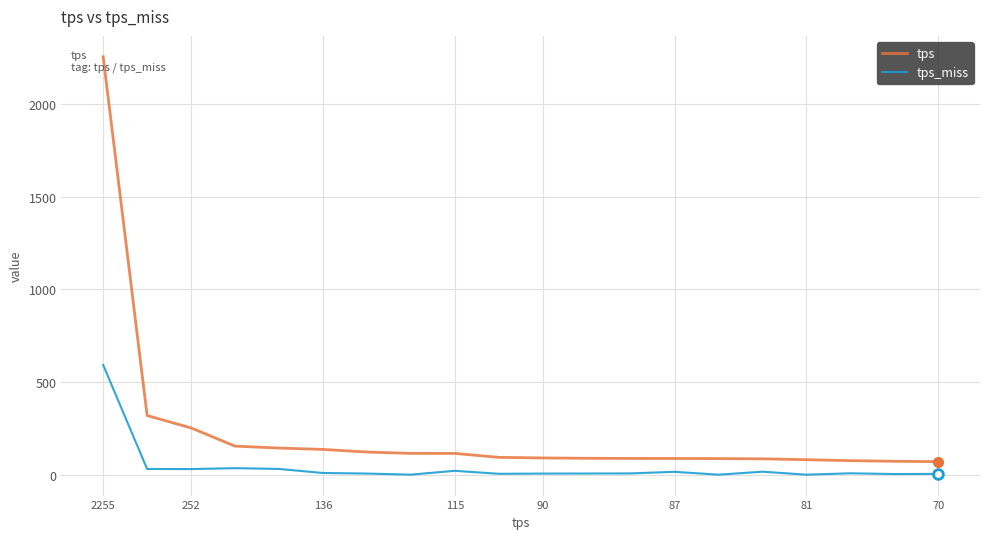

What is the maximum value for tps?

2255.9